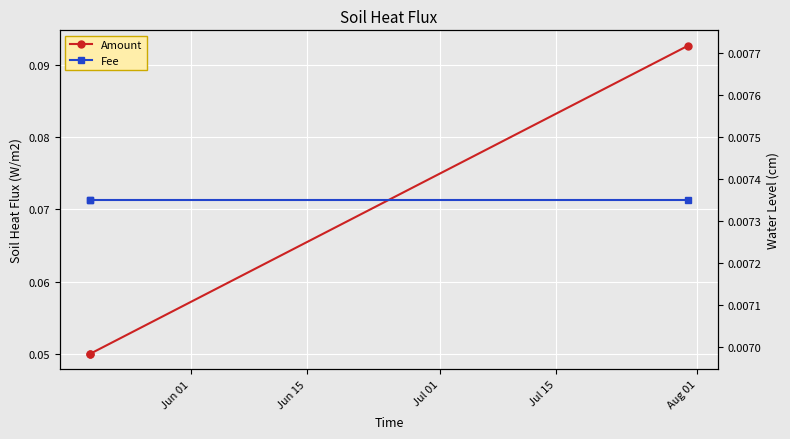

At which label does Fee reach its minimum?

Jun 01